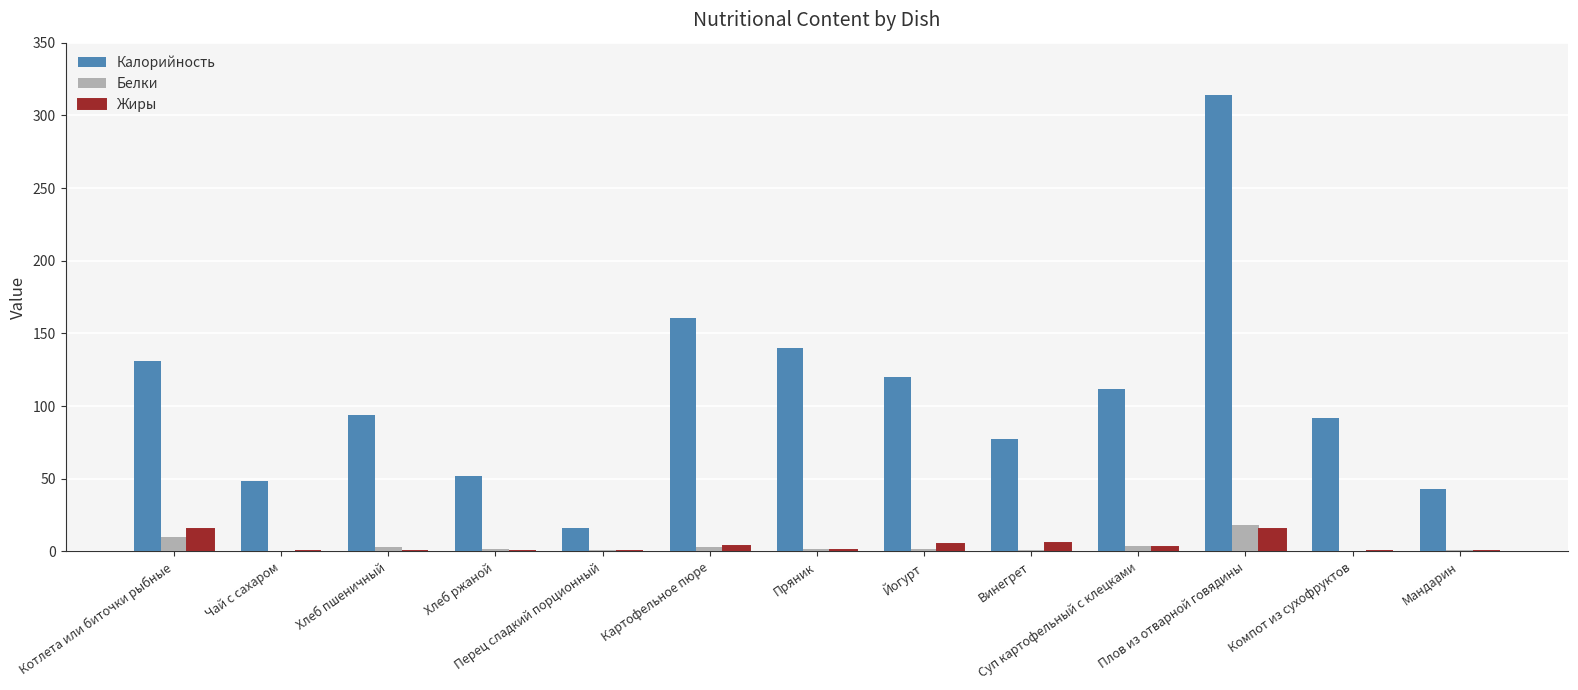

Is it true that Калорийность equals 92.0 at Компот из сухофруктов?

True